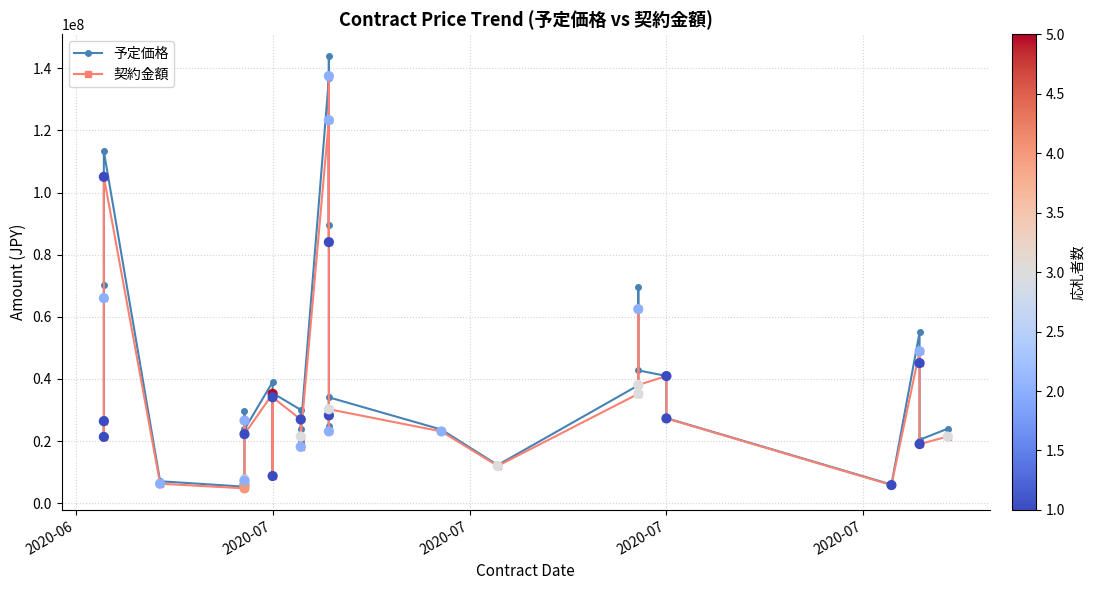

Which series has the largest Y range (max minus min)?

予定価格